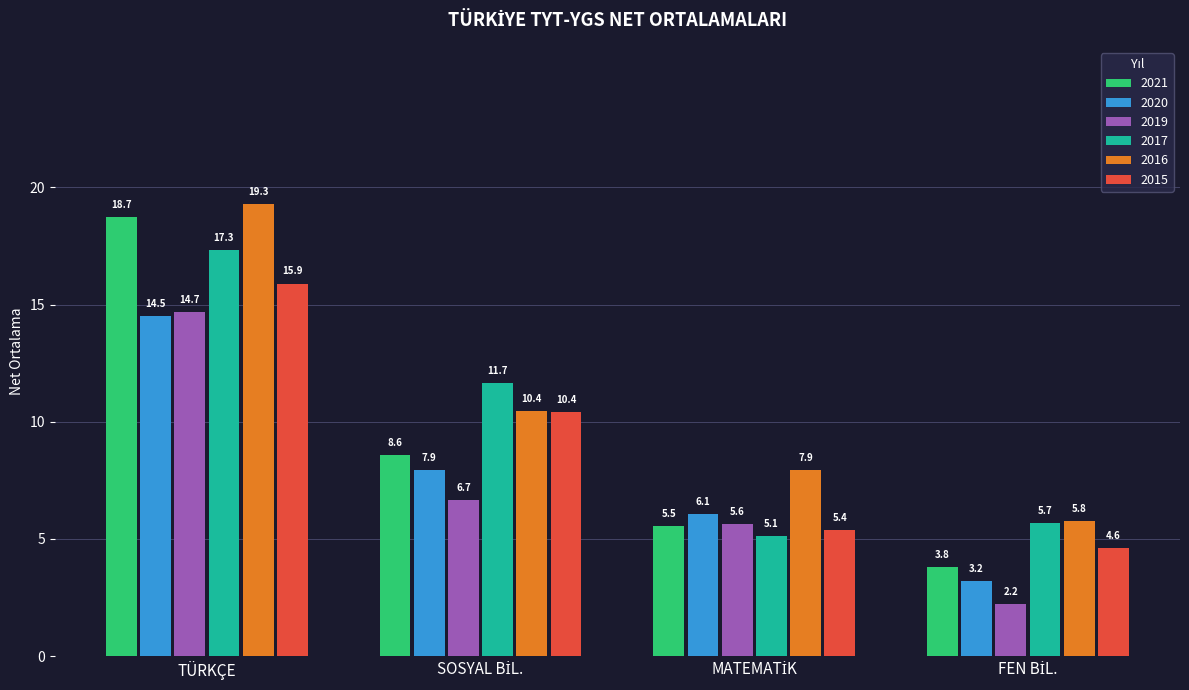

Which category has the highest value in the 2016 series?

TÜRKÇE